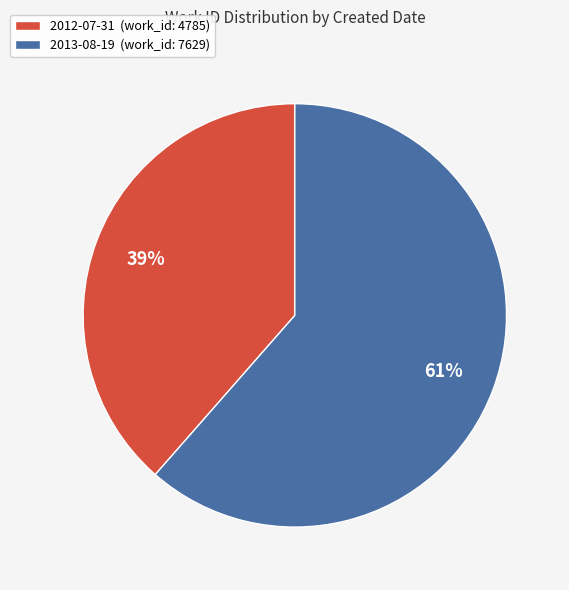

To the nearest percent, what percentage of the pie is 2013-08-19?

61%